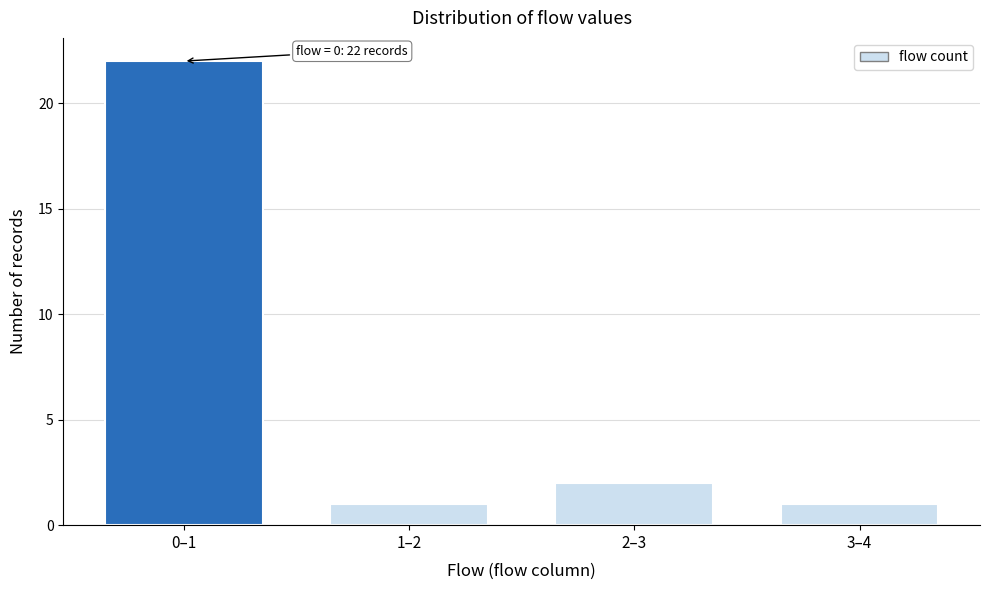

Reading right to left, what are all the values shown in this chart?

1	2	1	22